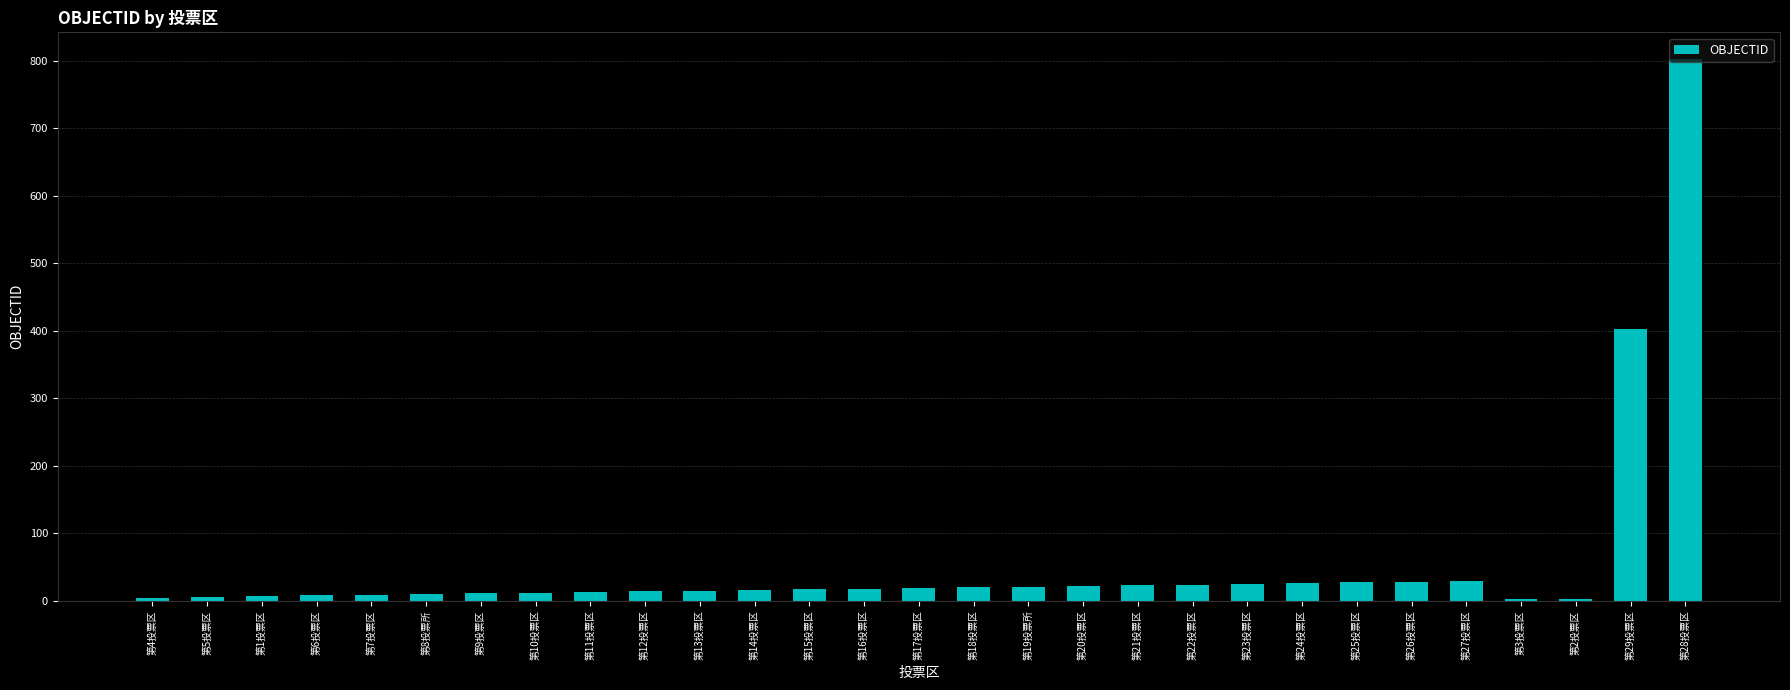

Which category has the highest value across all series?

第28投票区